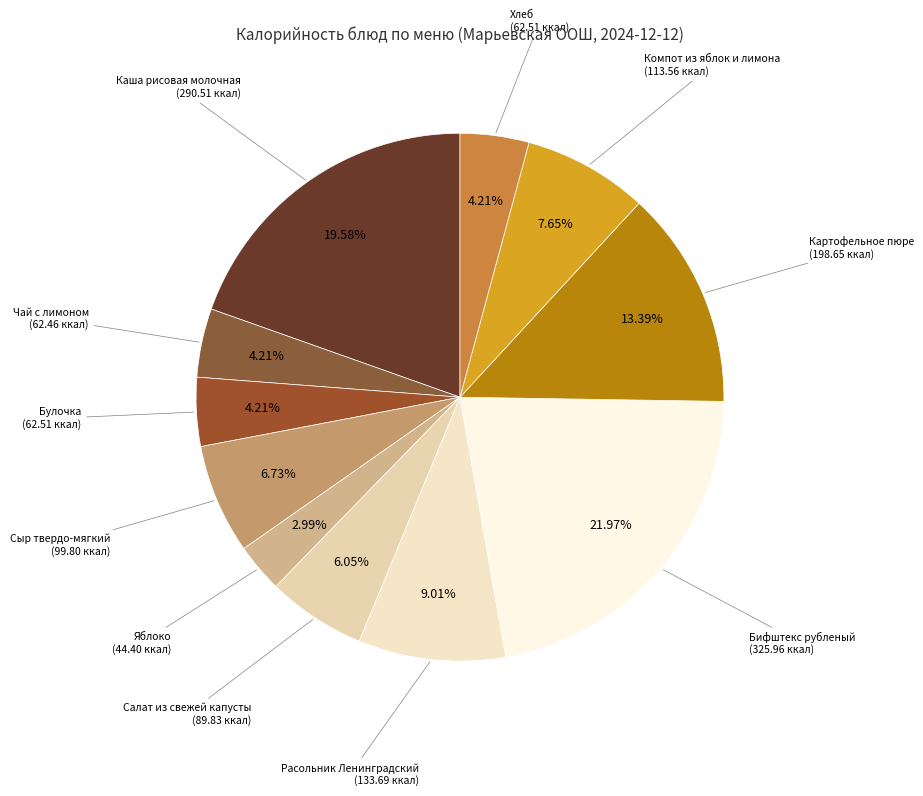

To the nearest percent, what is the difference between the largest and smallest slice percentages?

19%